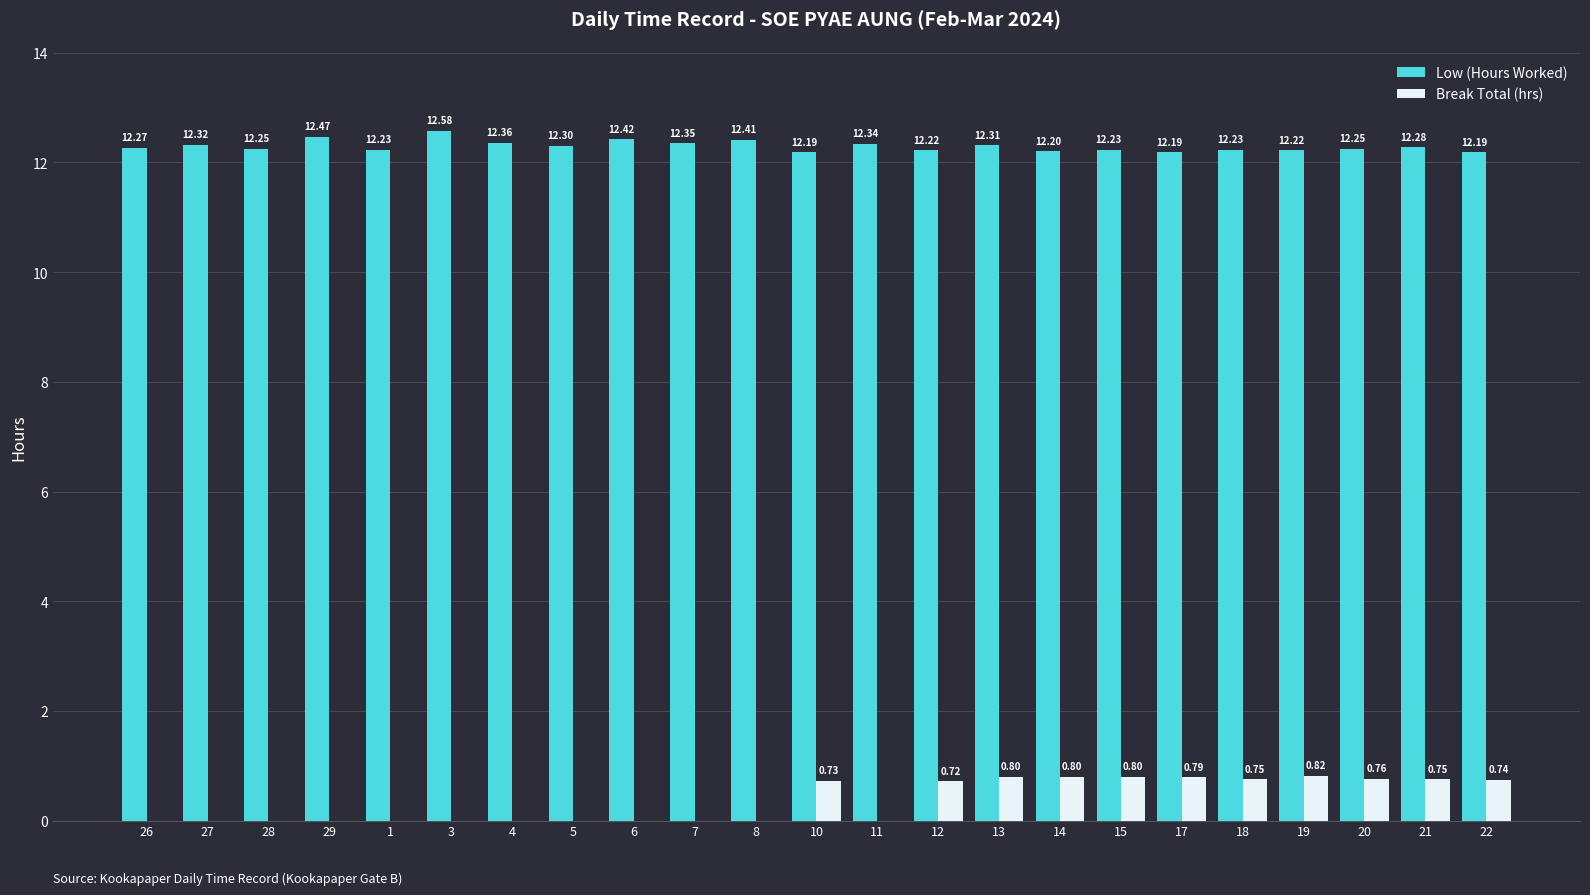

Which series has the largest total across all categories?

Low (Hours Worked)